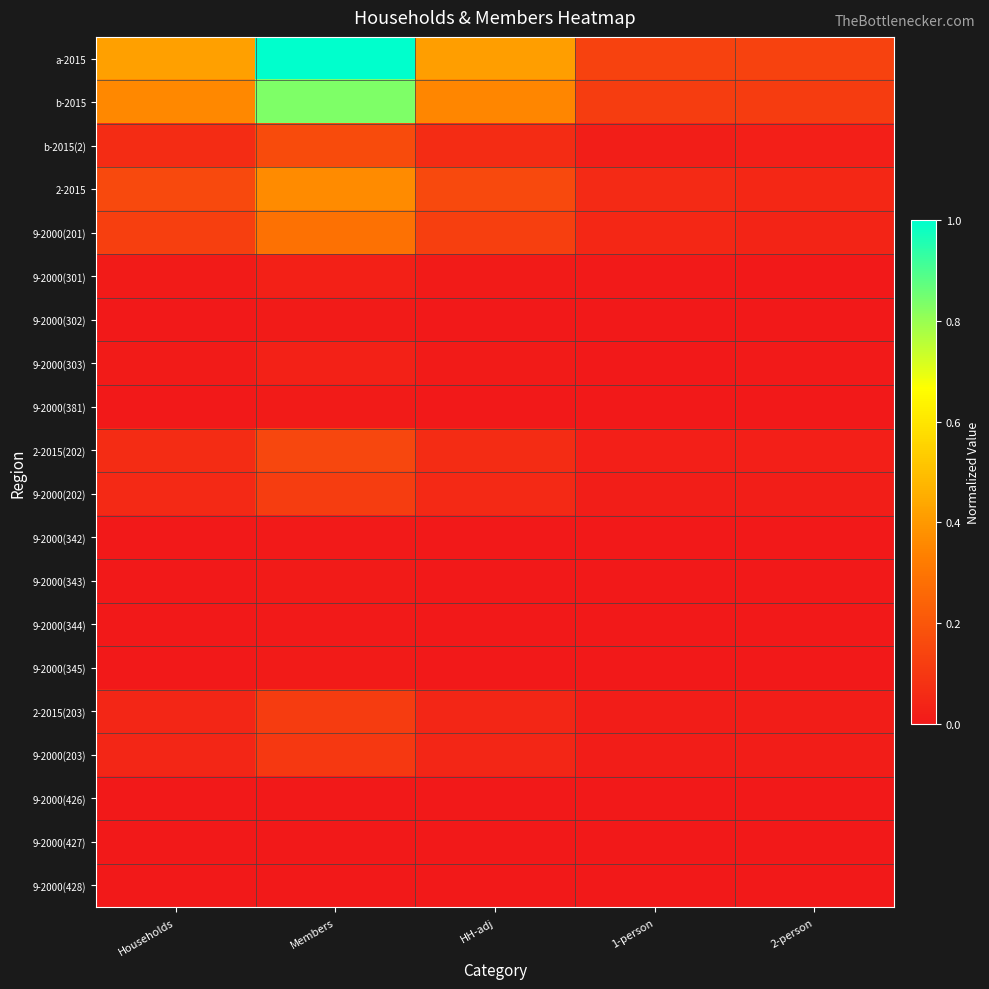

Reading left to right, list all the values displayed in this chart.

a-2015: Households=0.4	Members=1.0	HH-adj=0.4	1-person=0.1	2-person=0.1
b-2015: Households=0.4	Members=0.8	HH-adj=0.4	1-person=0.1	2-person=0.1
b-2015(2): Households=0.1	Members=0.2	HH-adj=0.1	1-person=0.0	2-person=0.0
2-2015: Households=0.2	Members=0.4	HH-adj=0.2	1-person=0.1	2-person=0.0
9-2000(201): Households=0.1	Members=0.3	HH-adj=0.1	1-person=0.0	2-person=0.0
9-2000(301): Households=0.0	Members=0.0	HH-adj=0.0	1-person=0.0	2-person=0.0
9-2000(302): Households=0.0	Members=0.0	HH-adj=0.0	1-person=0.0	2-person=0.0
9-2000(303): Households=0.0	Members=0.0	HH-adj=0.0	1-person=0.0	2-person=0.0
9-2000(381): Households=0.0	Members=0.0	HH-adj=0.0	1-person=0.0	2-person=0.0
2-2015(202): Households=0.1	Members=0.1	HH-adj=0.1	1-person=0.0	2-person=0.0
9-2000(202): Households=0.1	Members=0.1	HH-adj=0.1	1-person=0.0	2-person=0.0
9-2000(342): Households=0.0	Members=0.0	HH-adj=0.0	1-person=0.0	2-person=0.0
9-2000(343): Households=0.0	Members=0.0	HH-adj=0.0	1-person=0.0	2-person=0.0
9-2000(344): Households=0.0	Members=0.0	HH-adj=0.0	1-person=0.0	2-person=0.0
9-2000(345): Households=0.0	Members=0.0	HH-adj=0.0	1-person=0.0	2-person=0.0
2-2015(203): Households=0.0	Members=0.1	HH-adj=0.0	1-person=0.0	2-person=0.0
9-2000(203): Households=0.0	Members=0.1	HH-adj=0.0	1-person=0.0	2-person=0.0
9-2000(426): Households=0.0	Members=0.0	HH-adj=0.0	1-person=0.0	2-person=0.0
9-2000(427): Households=0.0	Members=0.0	HH-adj=0.0	1-person=0.0	2-person=0.0
9-2000(428): Households=0.0	Members=0.0	HH-adj=0.0	1-person=0.0	2-person=0.0